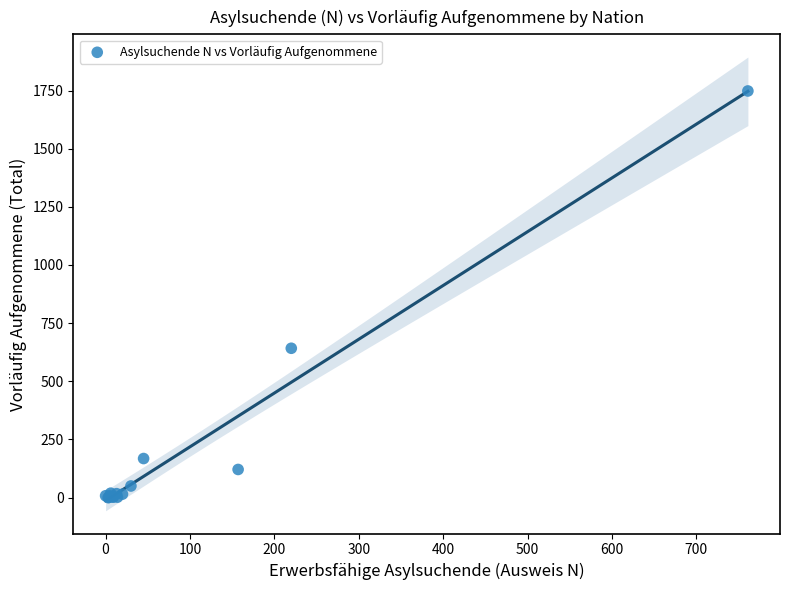

What Y value in the scatter plot is closest to 874?

642